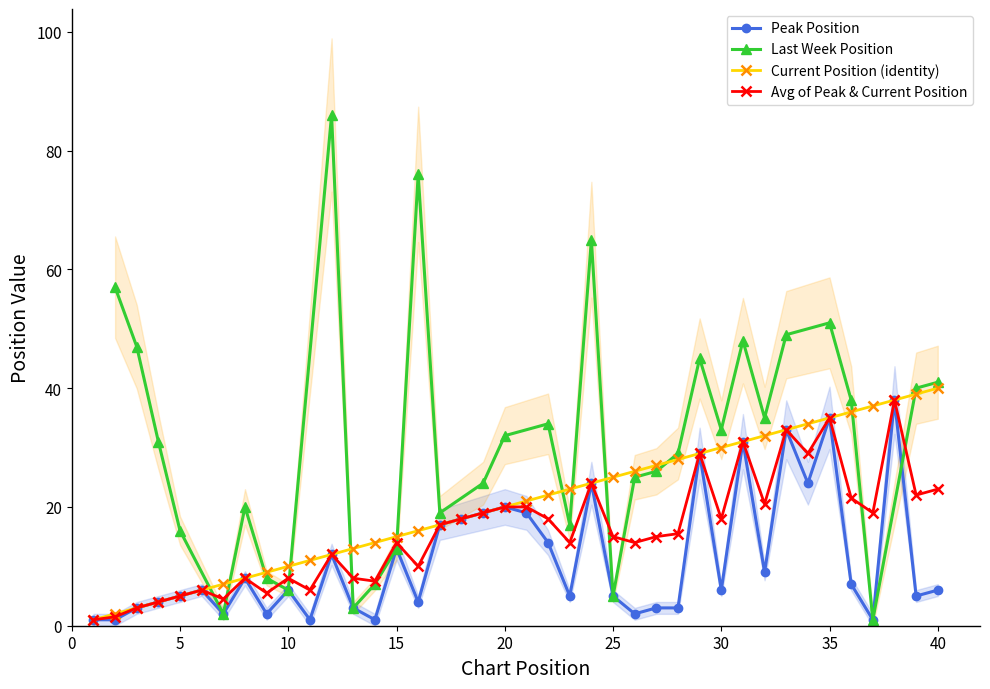

What is the sum of the values at 6 and 14?

7